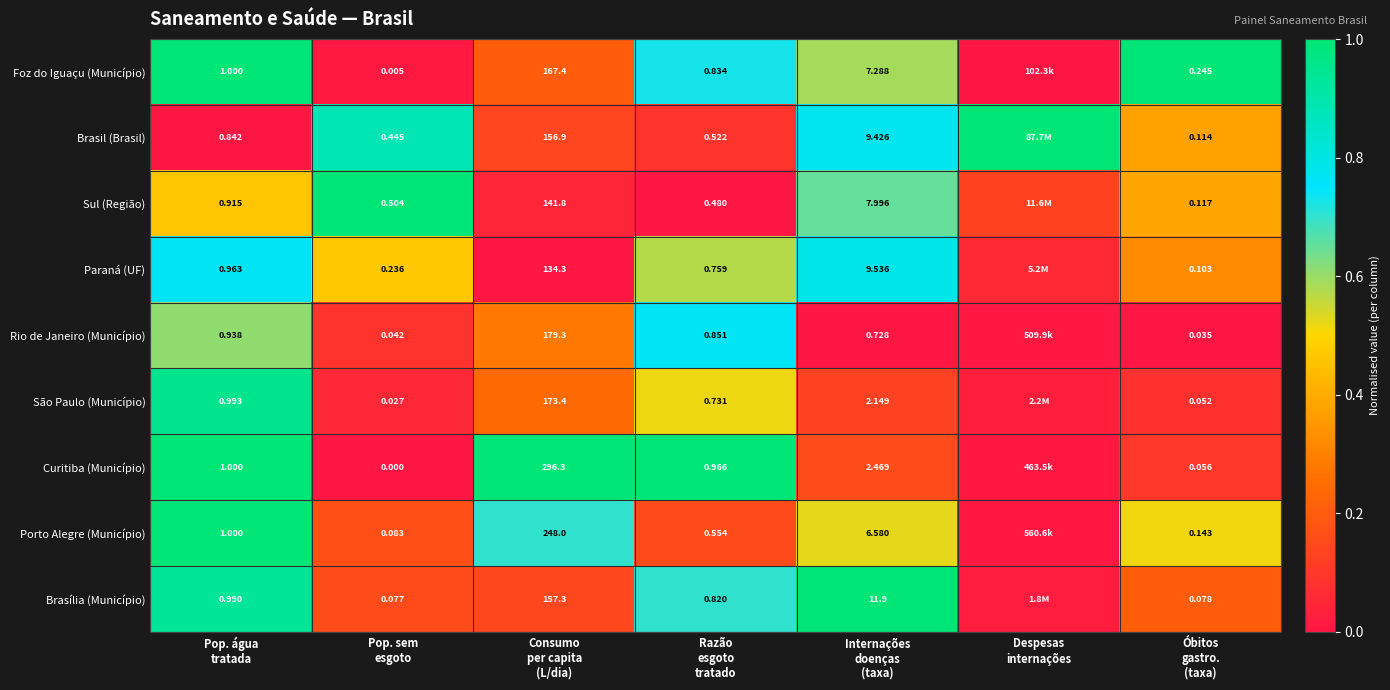

What is the approximate value of Foz do Iguaçu (Município) at Pop. água tratada?

1.0